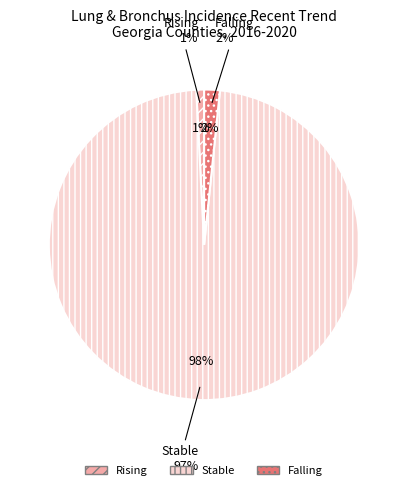

To the nearest percent, what percentage of the pie is rising?

1%